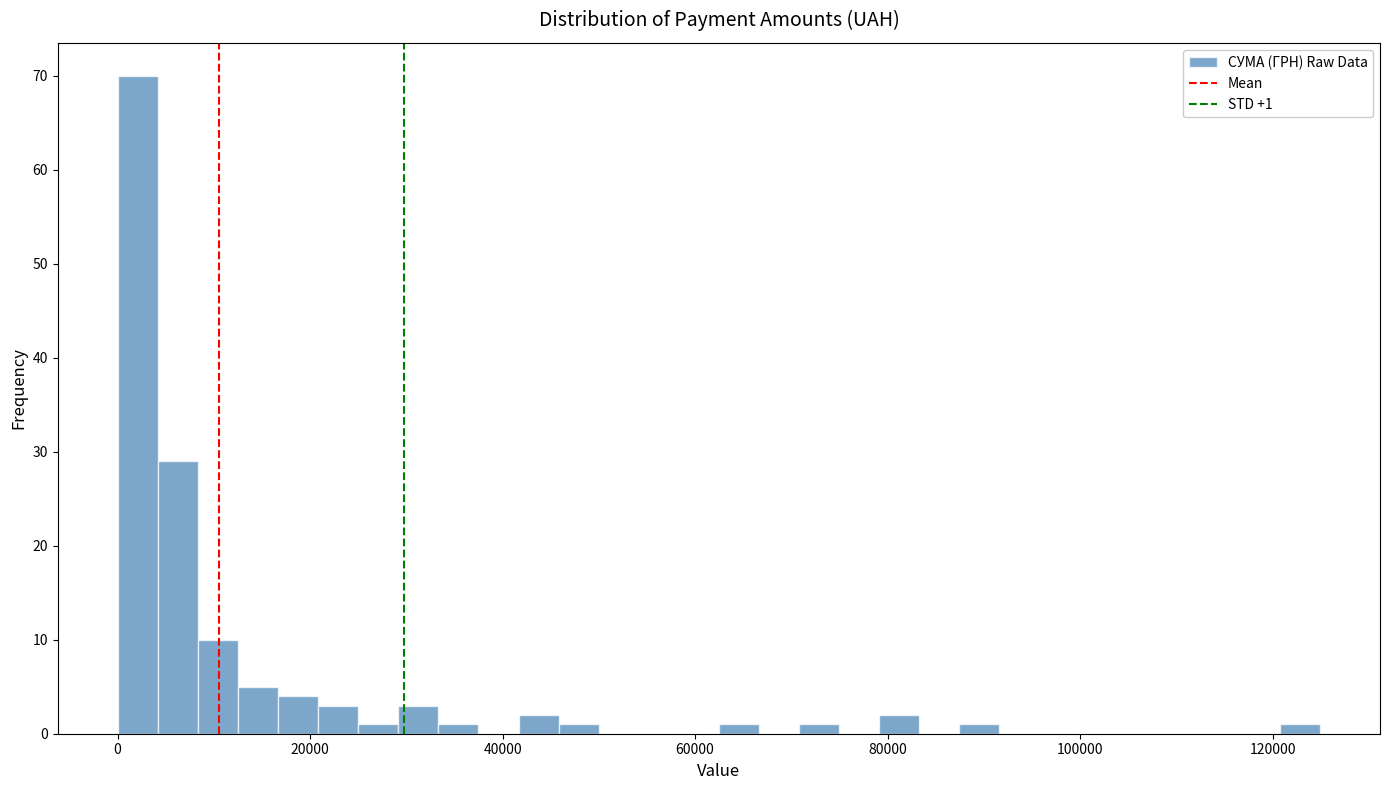

Around what value on the x-axis is the tallest bar? Give the approximate position of its centre, as read against the axis.

2000